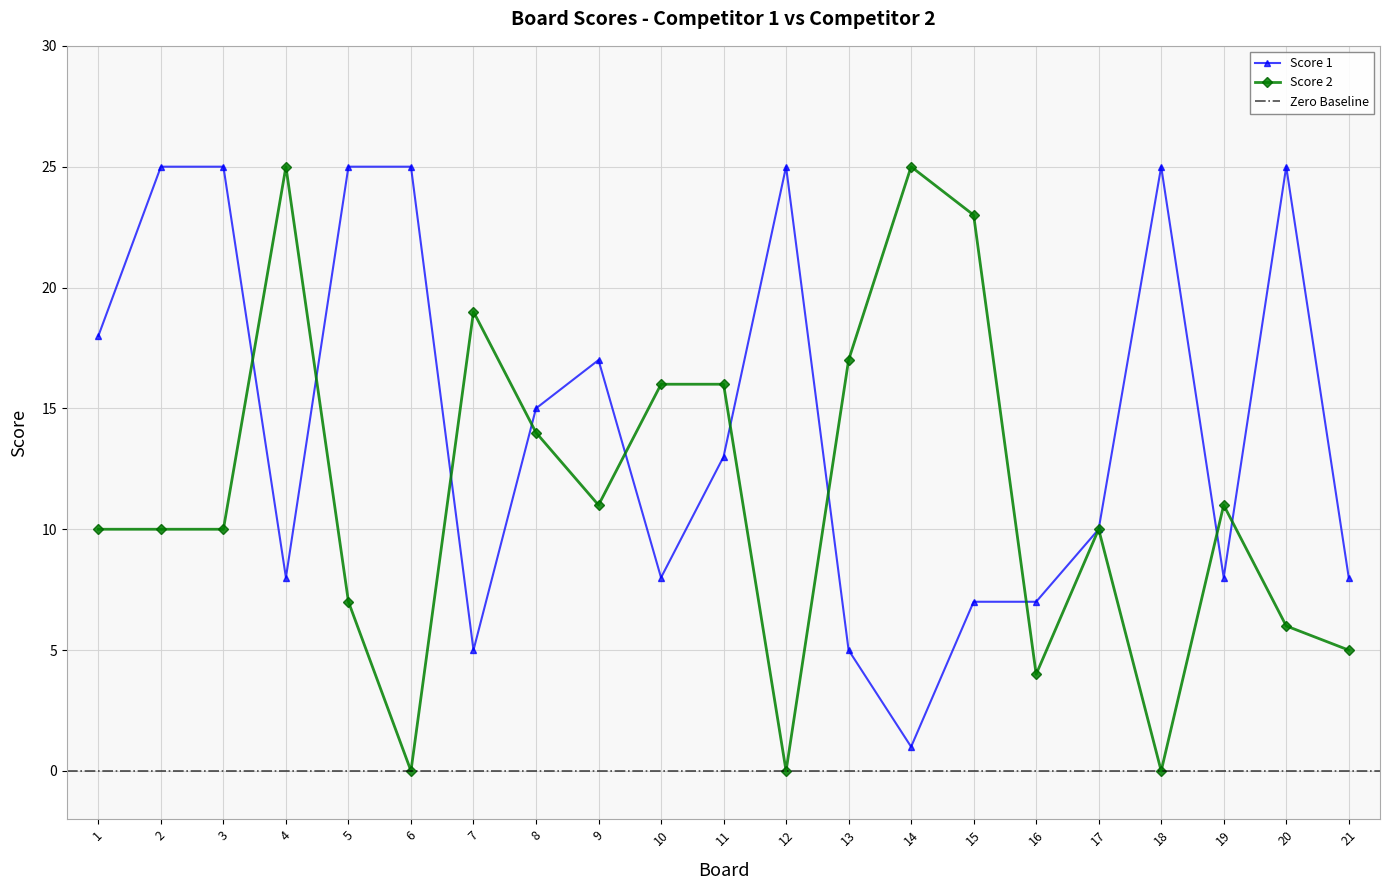

The value of Score 1 at 17 is 13. True or false?

False